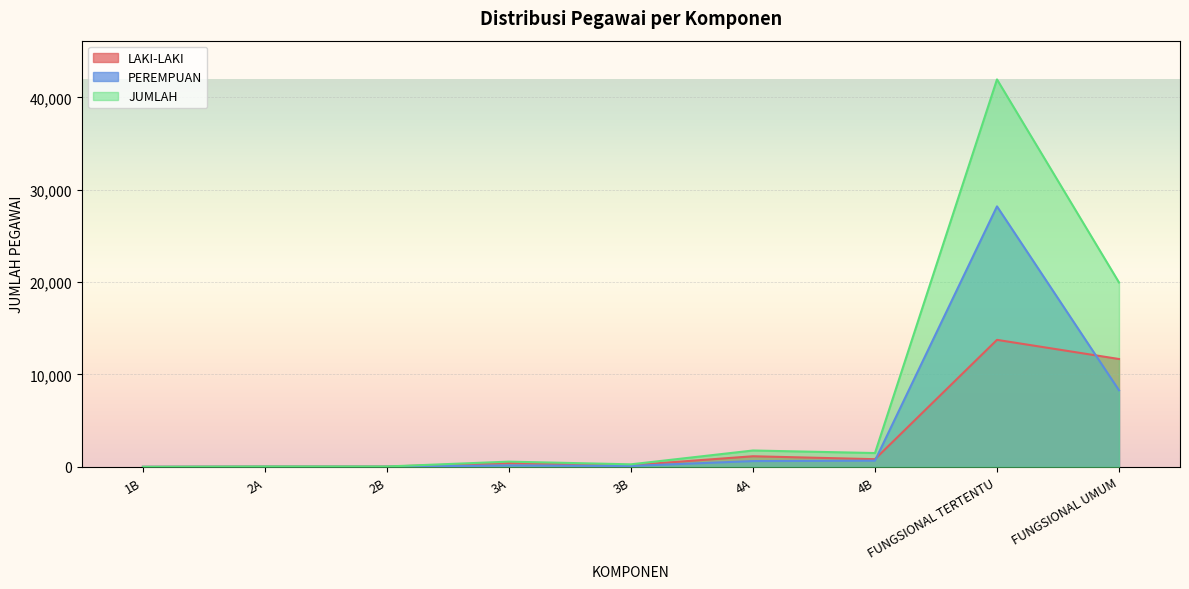

What is the maximum value for PEREMPUAN?

28196